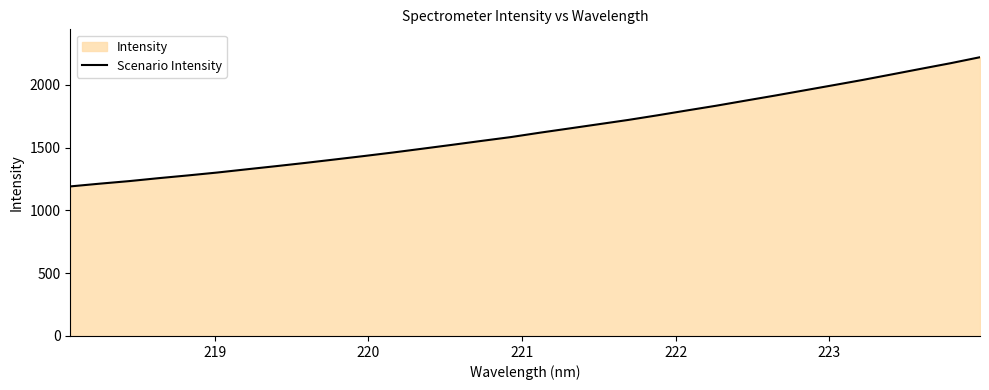

What is the maximum value shown in the chart?

2219.0